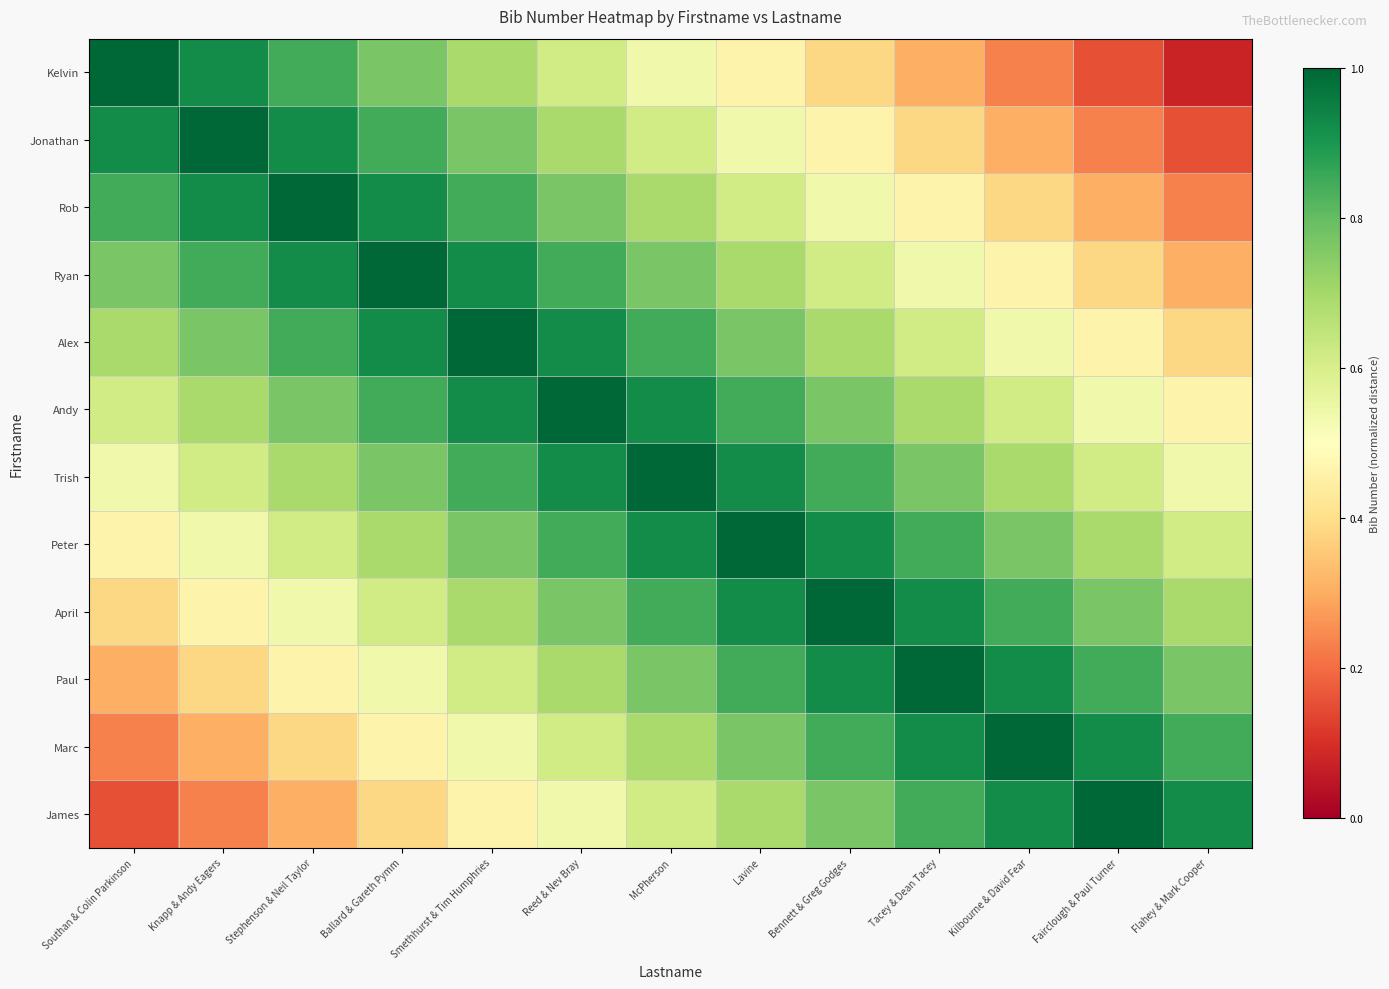

Count the number of data series in this chart.

12